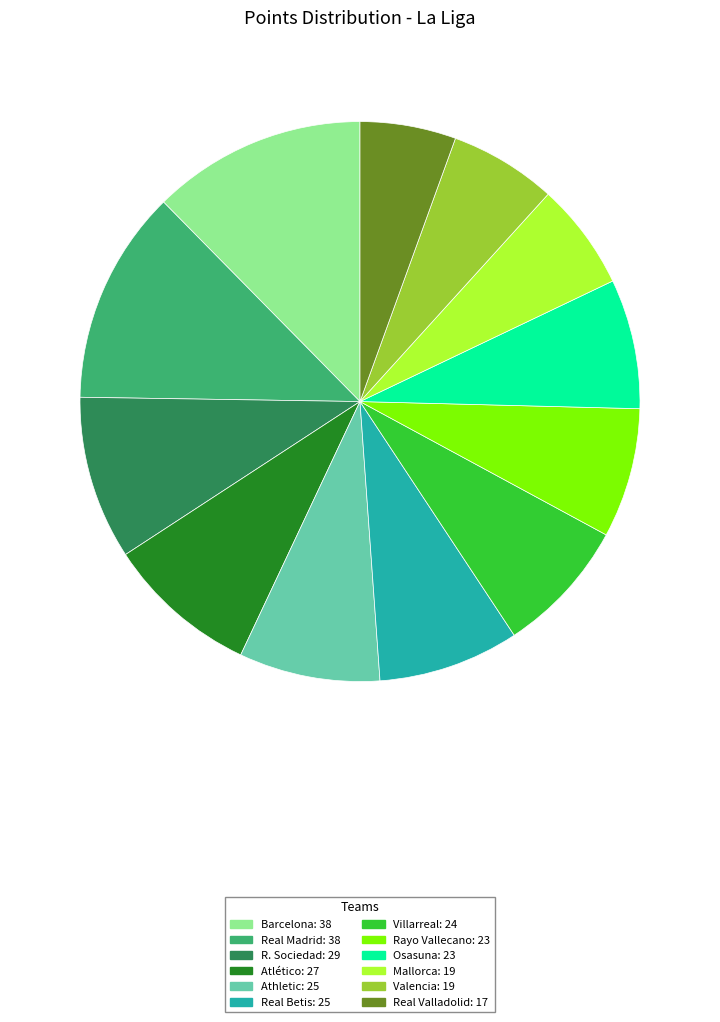

The Real Betis: 25 slice represents 8% of the pie. True or false?

True